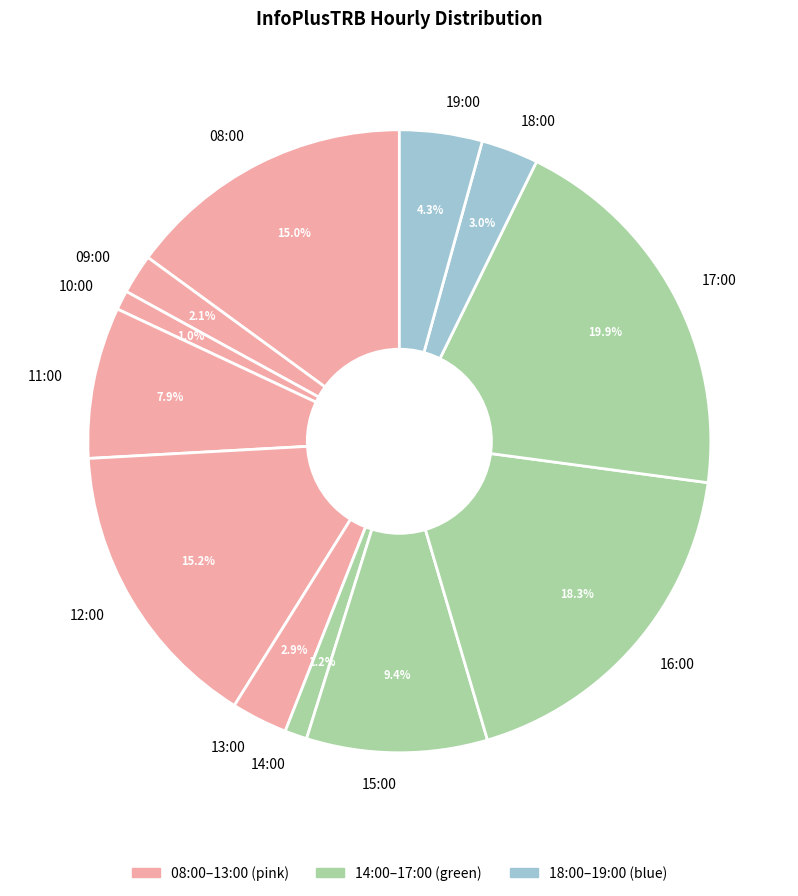

How many slices are in this pie chart?

12